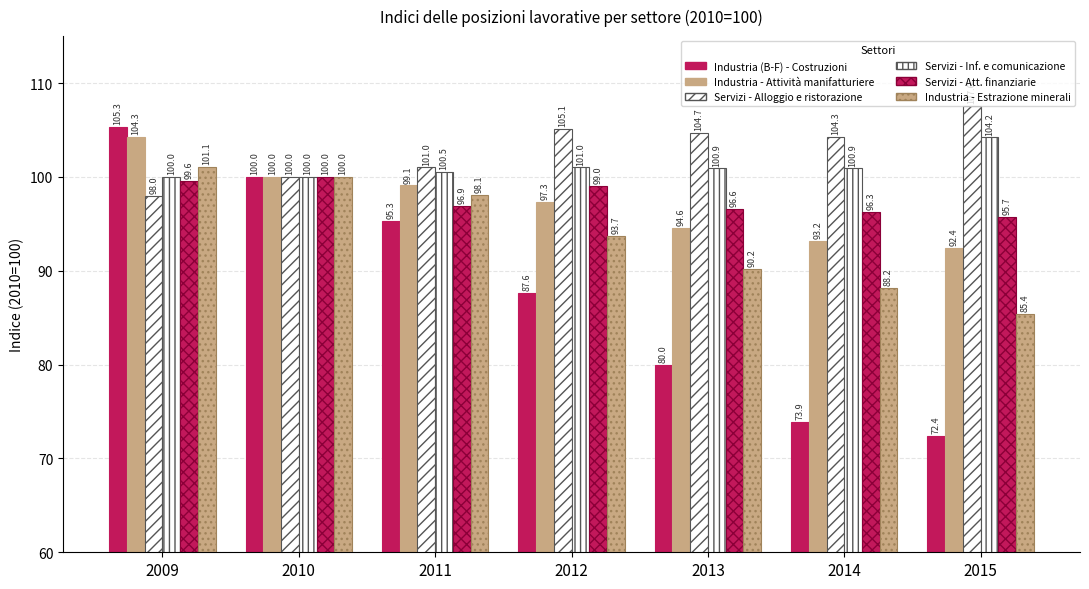

What is the difference between the highest and lowest values at 2013?

24.7